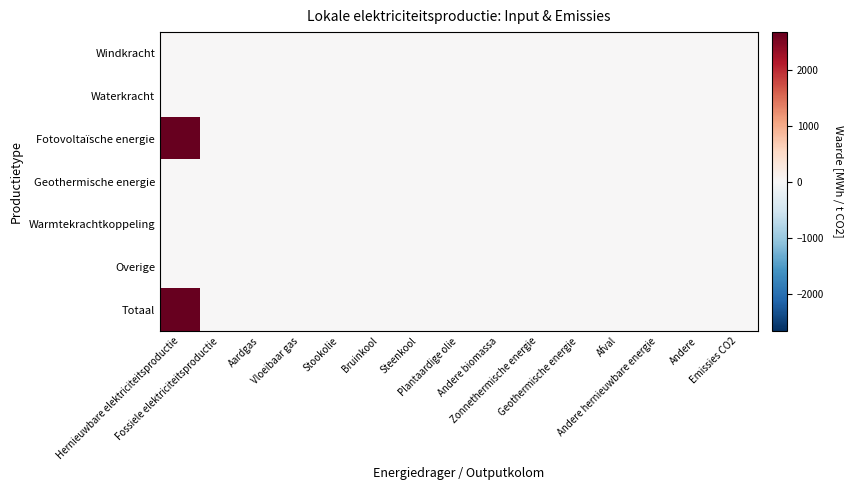

At which category is the sum across all series the highest?

Hernieuwbare elektriciteitsproductie